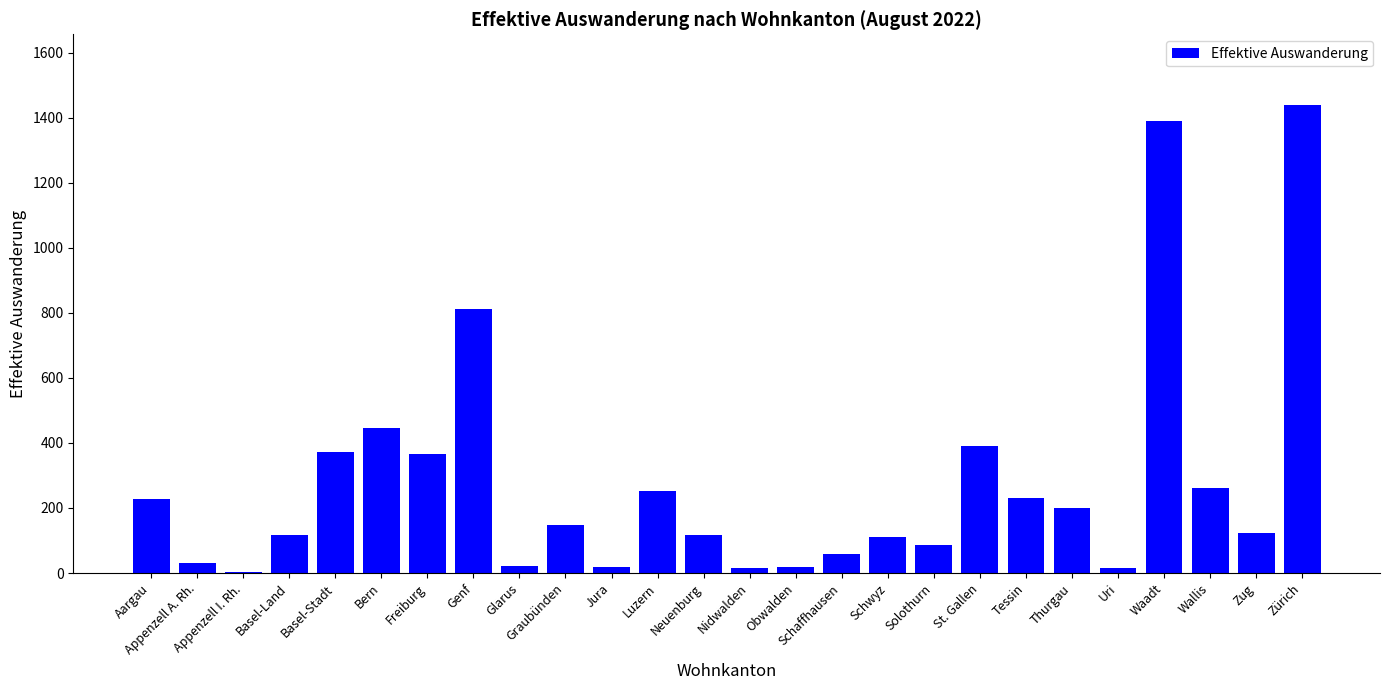

Is it true that the value at Schwyz is 110?

True